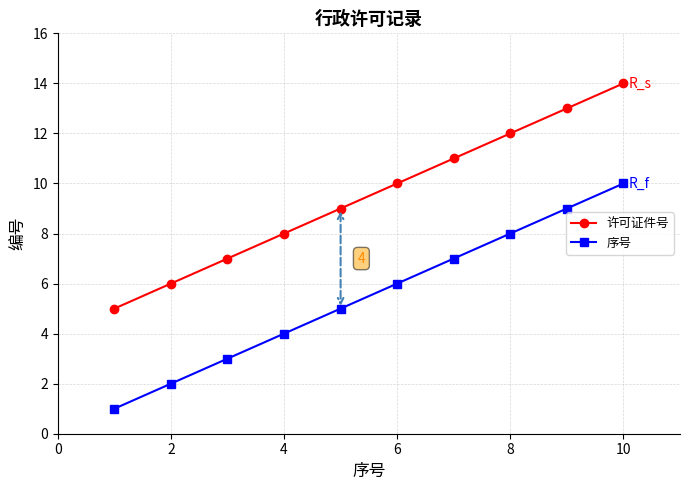

What are all the series names shown in the legend?

许可证件号, 序号